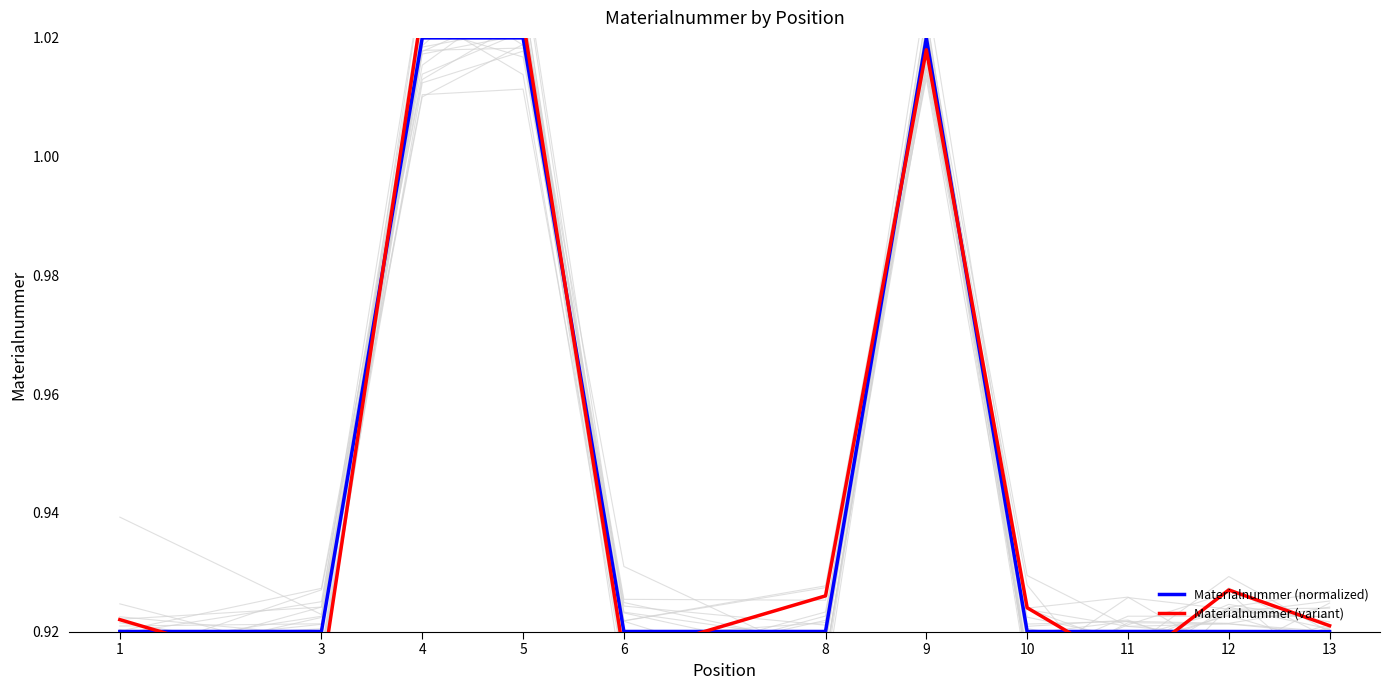

List the series in order of their overall mean, lowest first.

Materialnummer (normalized), Materialnummer (variant)